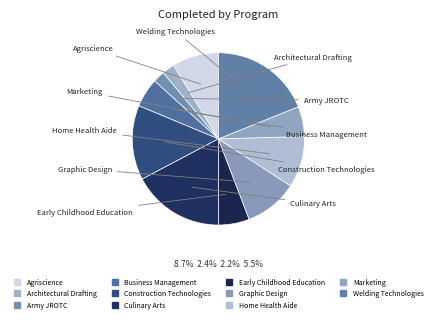

How many segments does this pie chart have?

11